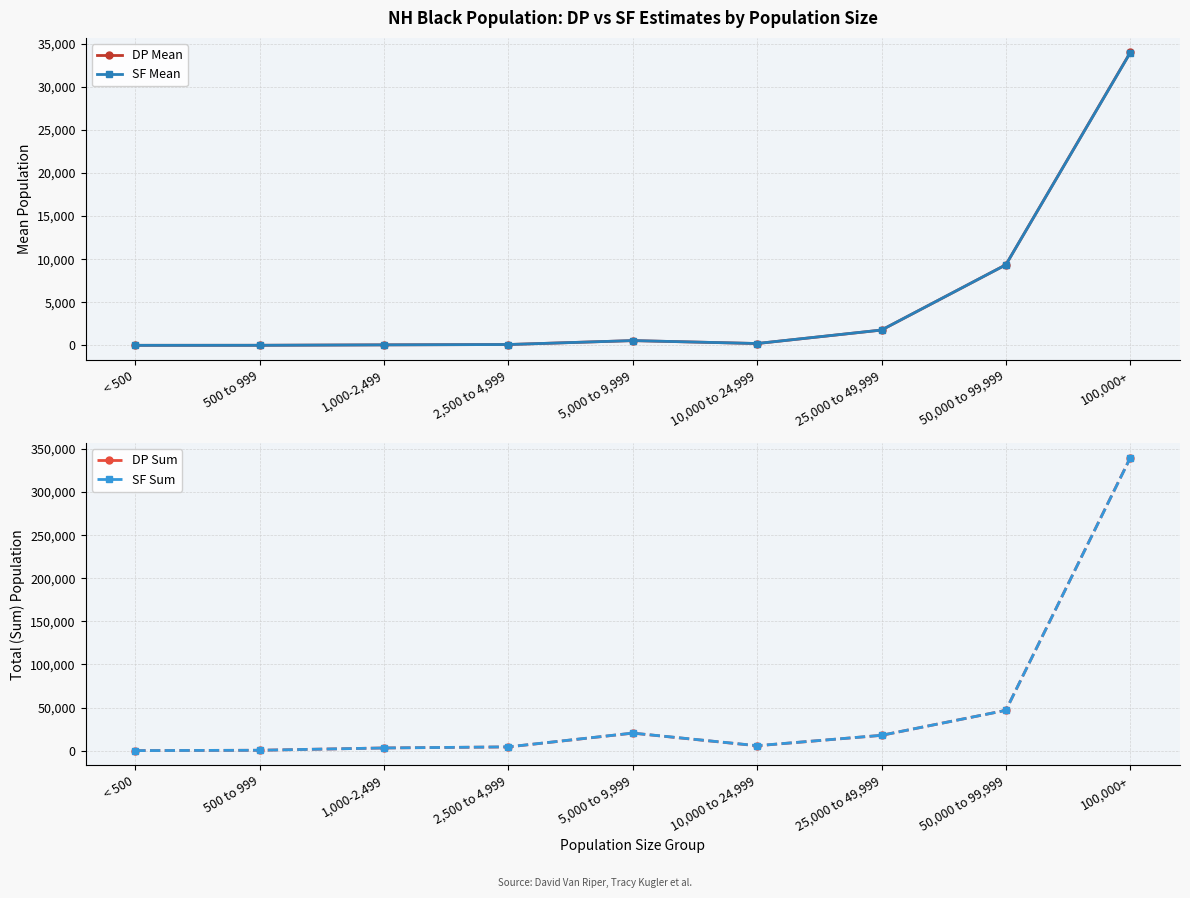

What is the label of the 6th point from the right?

2,500 to 4,999